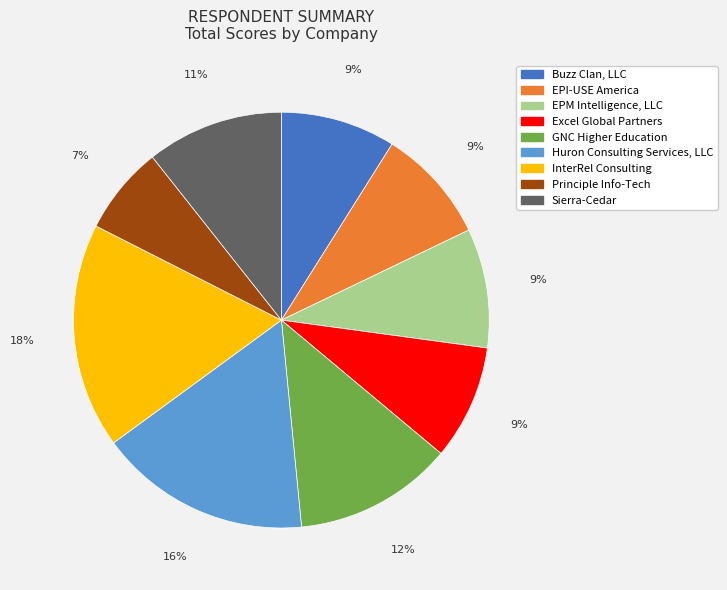

What percentage is the Principle Info-Tech slice, to the nearest percent?

7%